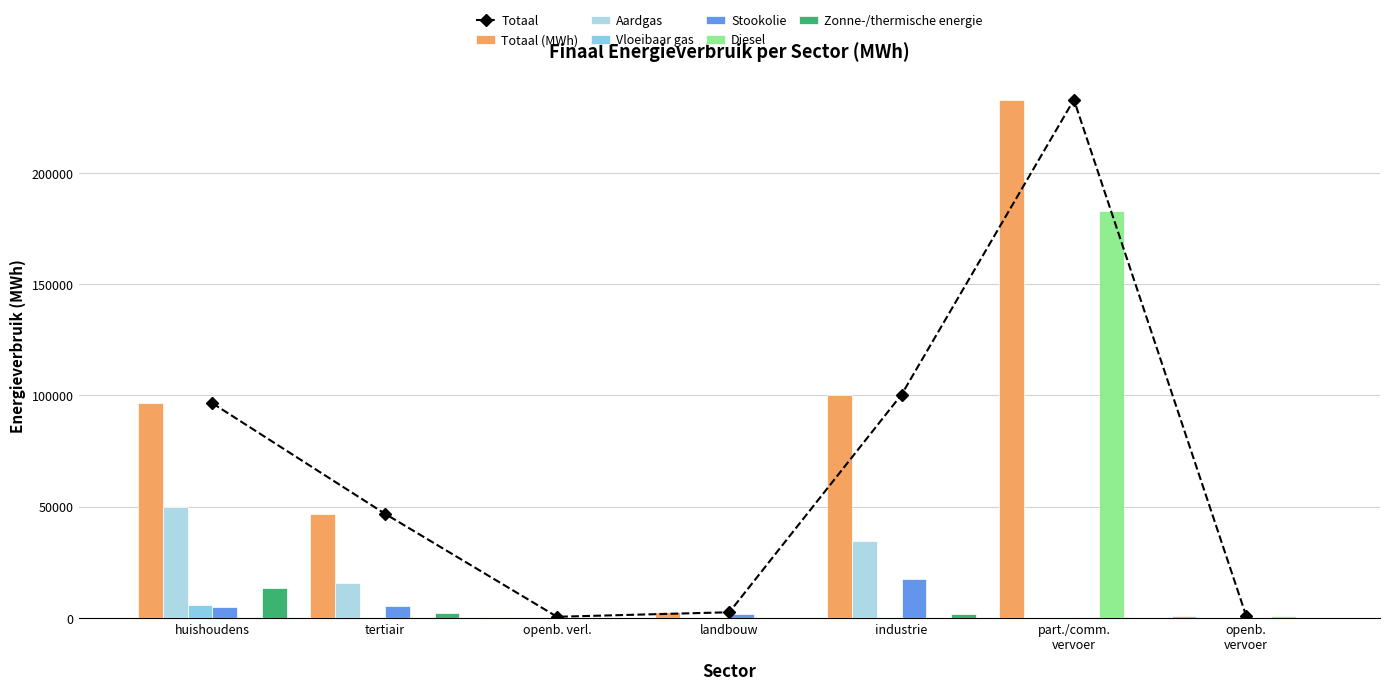

How many bars are there in total?

42